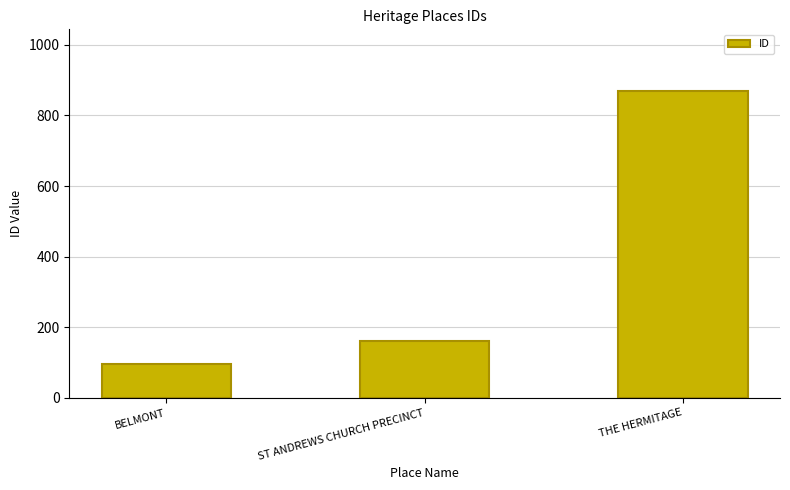

What is the change in value from BELMONT to THE HERMITAGE?

+775